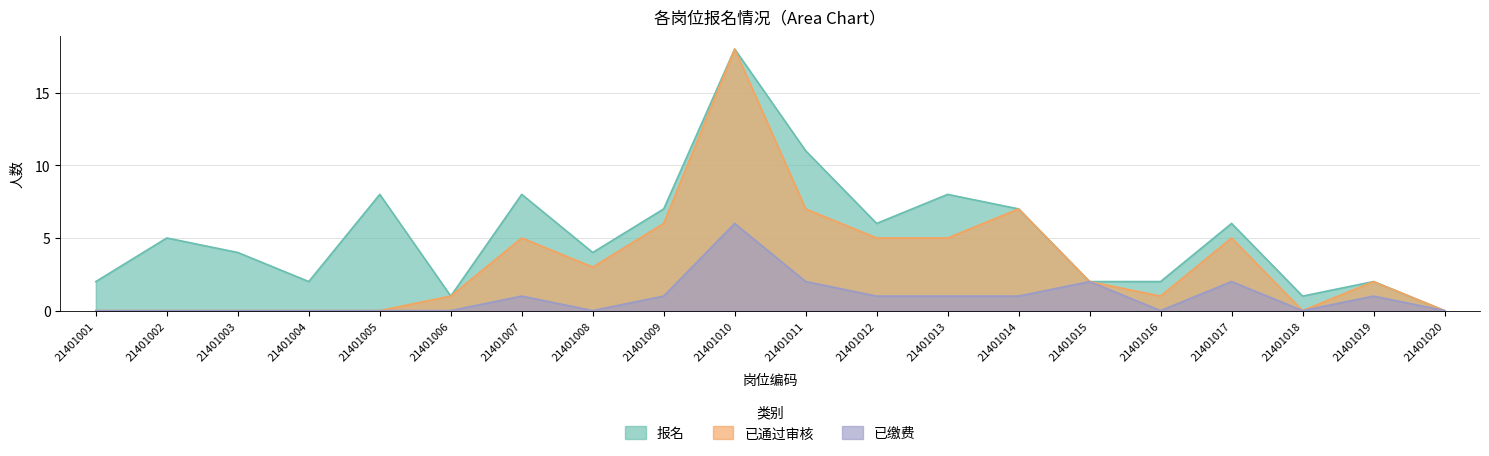

At how many categories does at least one series exceed 8?

2